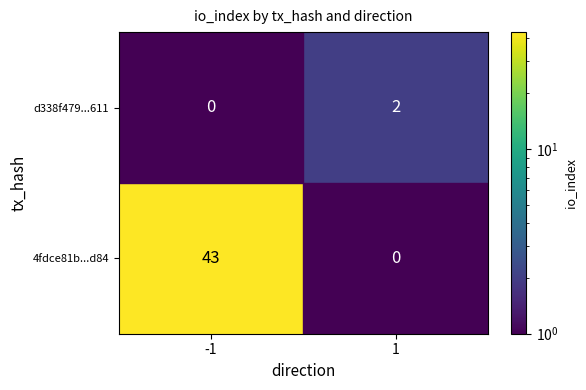

The 4fdce81b...d84 series shows 43 at -1. True or false?

True